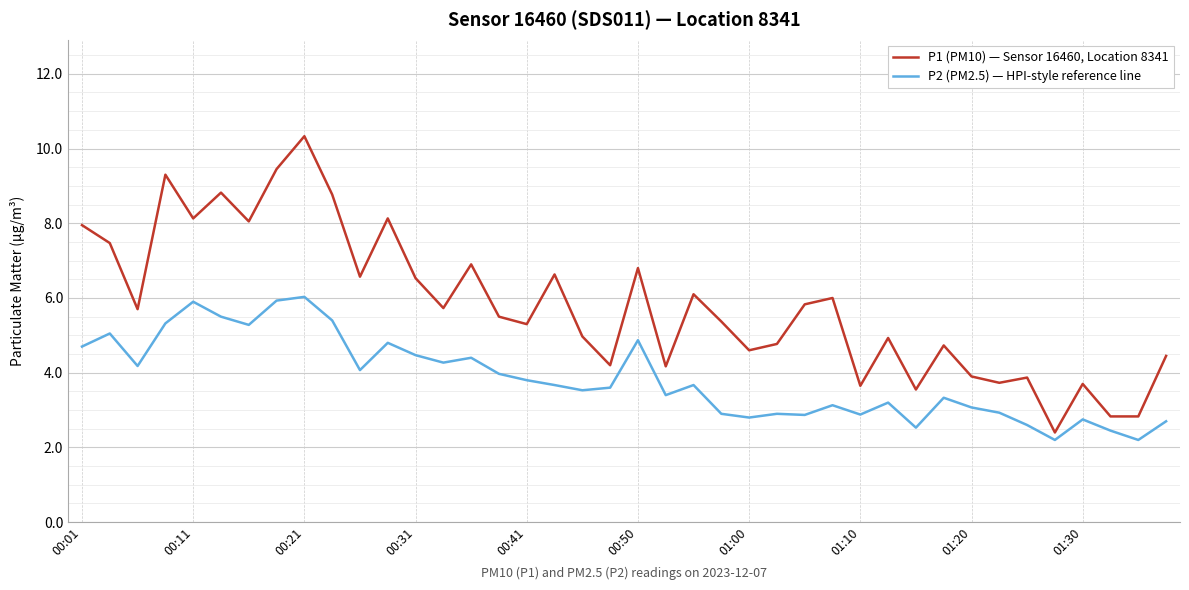

Which series has the largest range (max minus min)?

P1 (PM10) — Sensor 16460, Location 8341